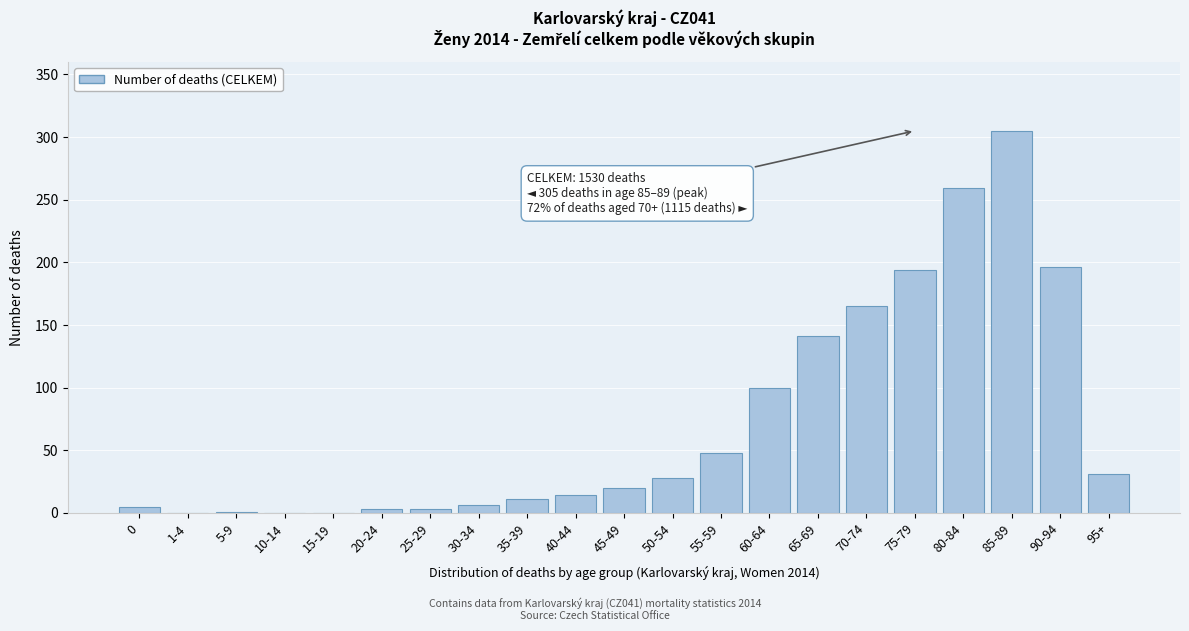

What is the sum of all values?

1530